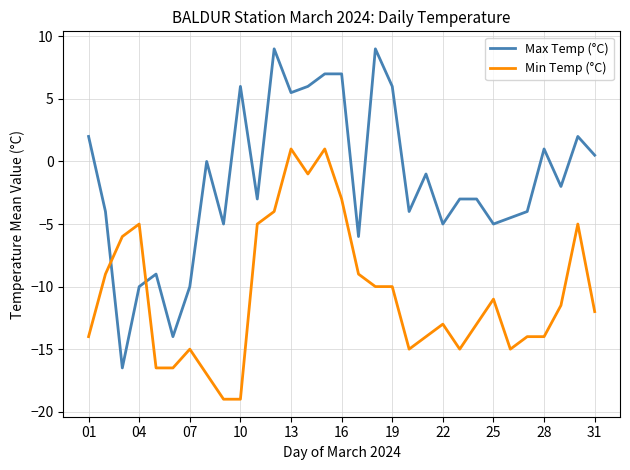

How many lines are shown in the chart?

2